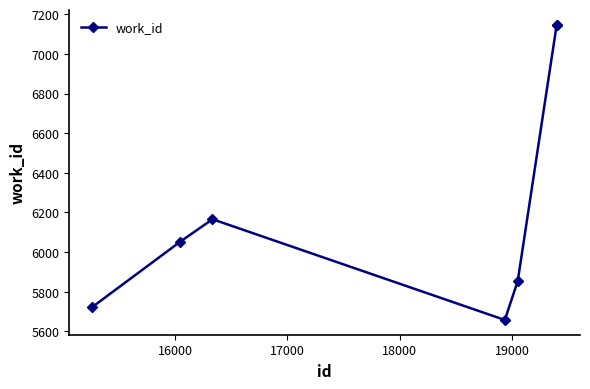

What is the minimum value shown in the chart?

5658